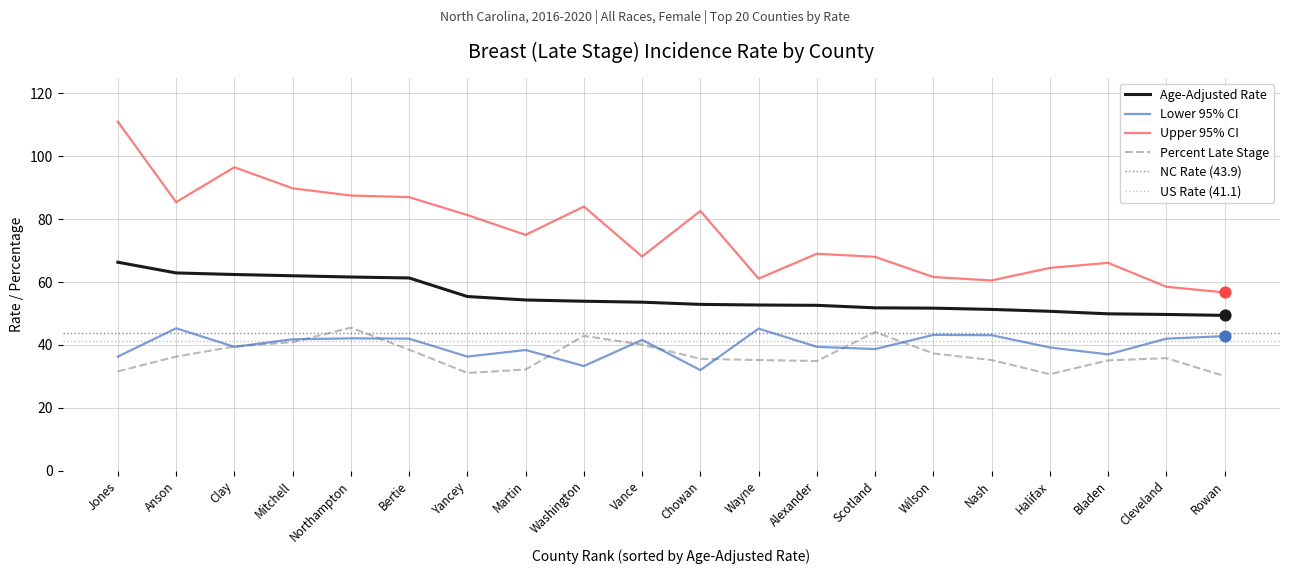

Which series contains the lowest Y value?

Percent Late Stage